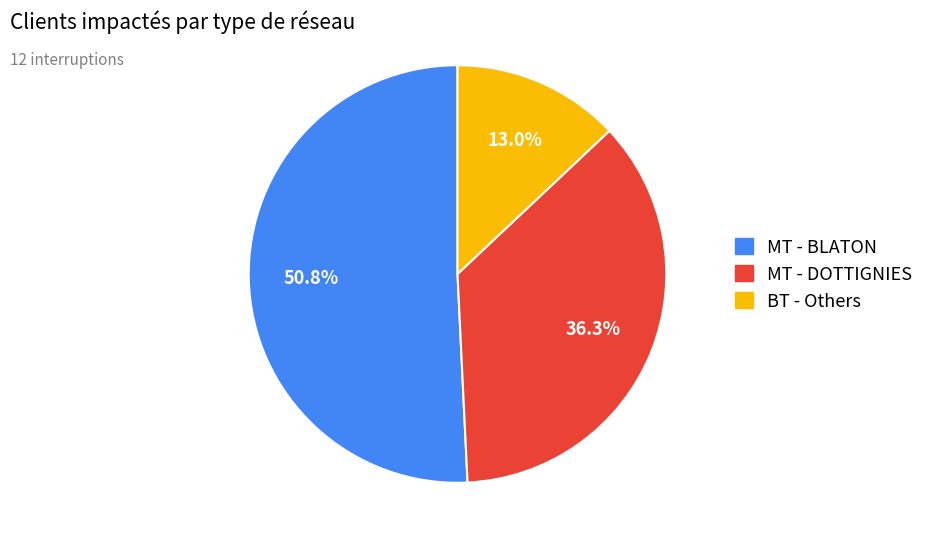

Does any single category account for the majority?

Yes